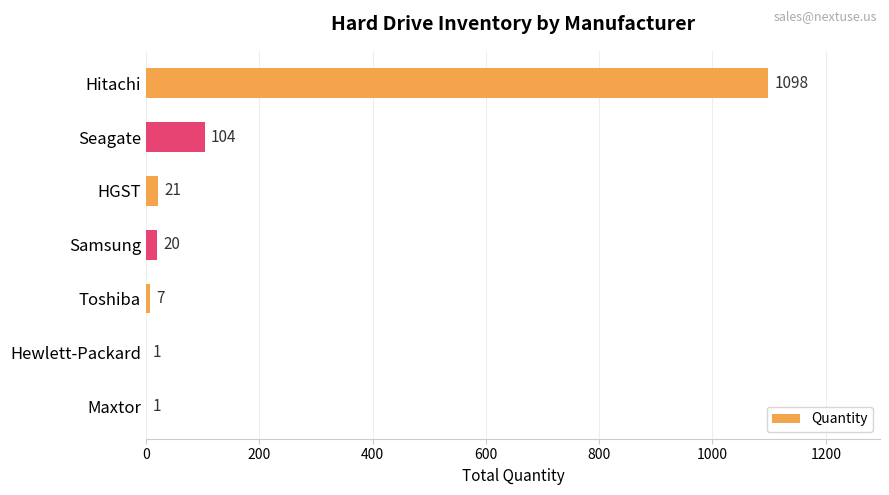

What is the change in value from Samsung to Toshiba?

-13